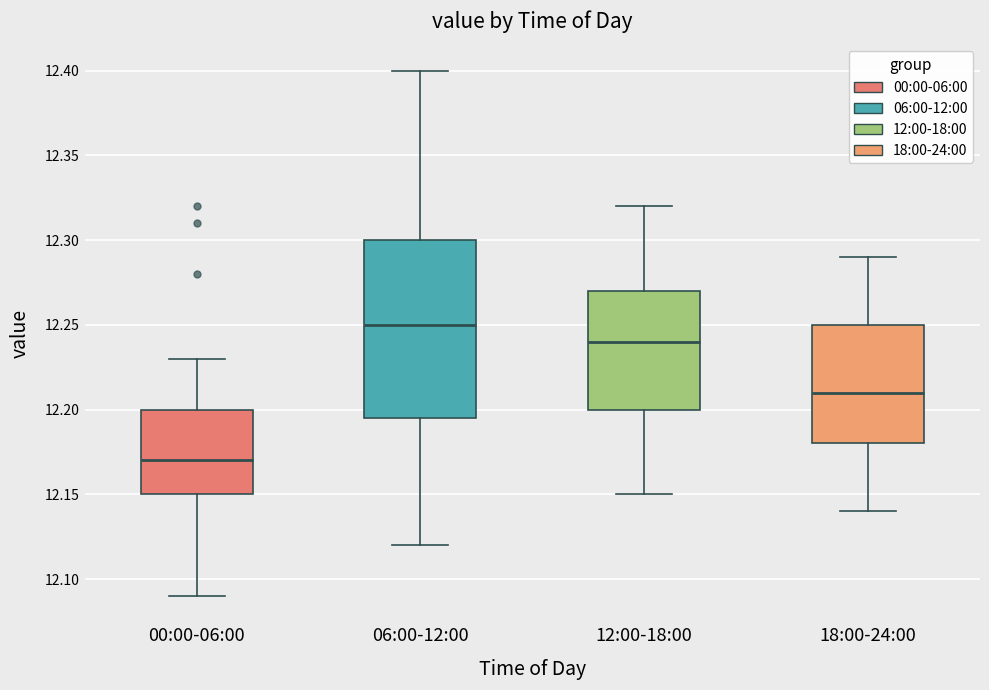

Reading left to right, transcribe this box plot: for each box, give where its median line is, the range the box spans, and where its two whiskers end, as read against the y-axis. The values are not printed on the chart, so give them approximately, as read against the axis.

00:00-06:00: median 12.170, box 12.150 to 12.200, whiskers 12.090 to 12.230
06:00-12:00: median 12.250, box 12.195 to 12.300, whiskers 12.120 to 12.400
12:00-18:00: median 12.240, box 12.200 to 12.270, whiskers 12.150 to 12.320
18:00-24:00: median 12.210, box 12.180 to 12.250, whiskers 12.140 to 12.290